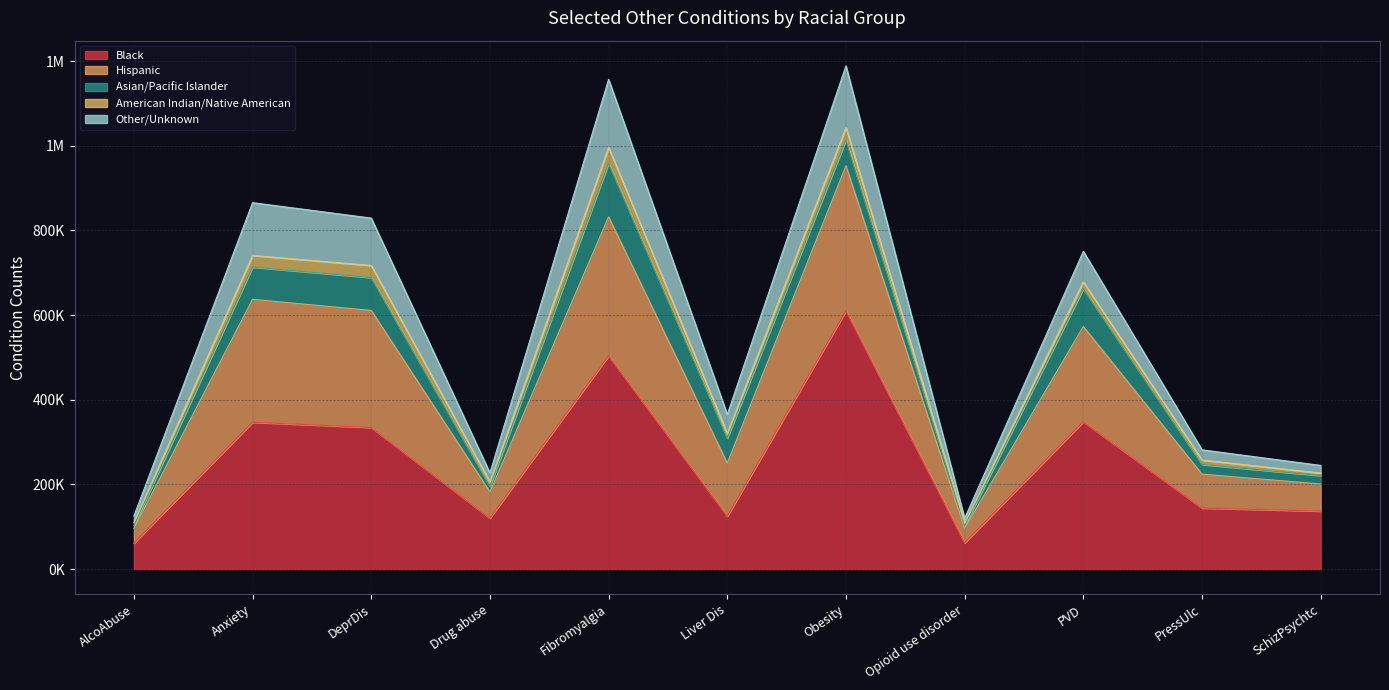

Reading right to left, list all the values displayed in this chart.

Black: 137018	144187	348018	61988	610027	124737	503916	120207	334484	346781	61317
Hispanic: 63986	80086	225060	34329	342790	125593	328208	62087	276453	290395	34580
Asian/Pacific Islander: 19798	22820	88820	5787	60511	58662	126399	12871	77658	76080	6594
American Indian/Native American: 6121	10548	16391	6070	29667	11048	37695	10442	28477	27677	7387
Other/Unknown: 17950	24057	72321	11839	145652	45356	160681	21597	111965	124532	15698